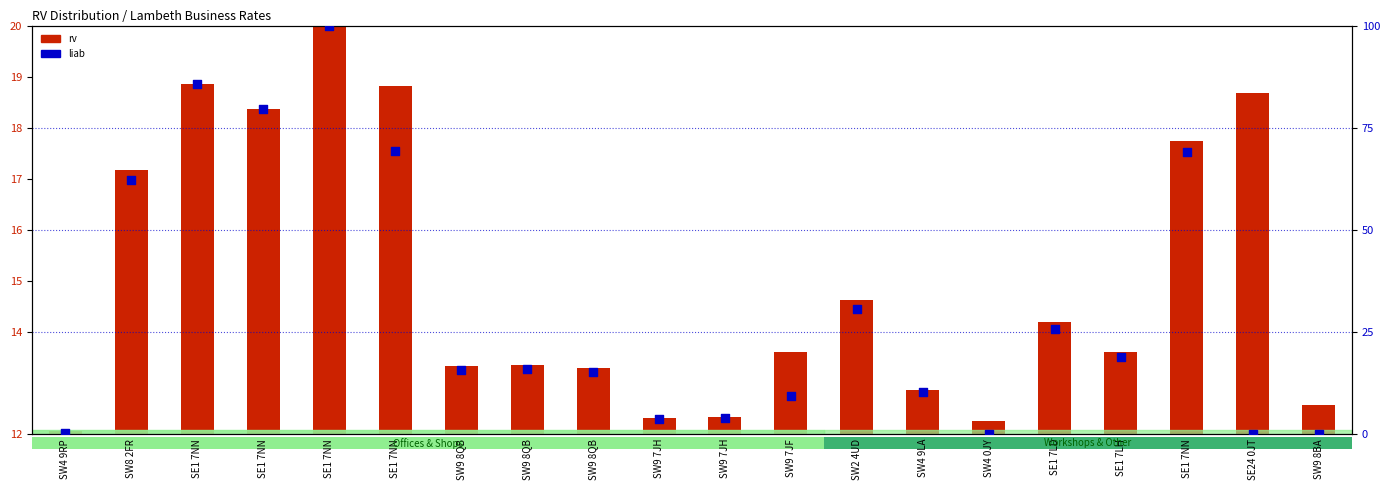

Which series has the largest total across all categories?

liab